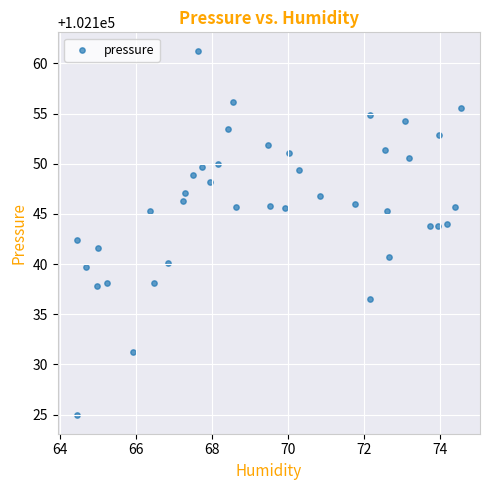

What is the range of X values (max minus min)?

10.1